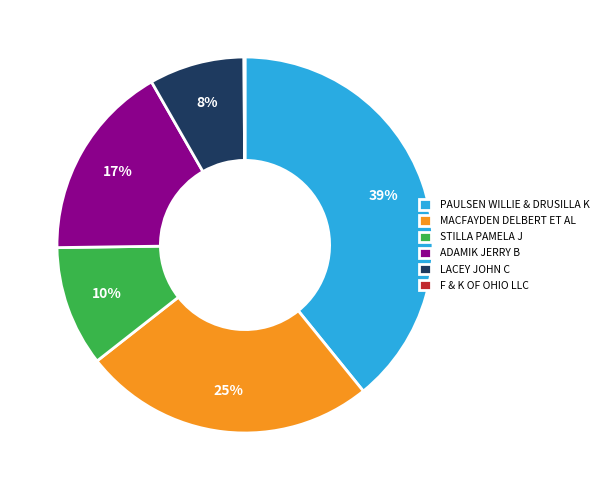

To the nearest percent, what is the difference between the largest and smallest slice percentages?

39%